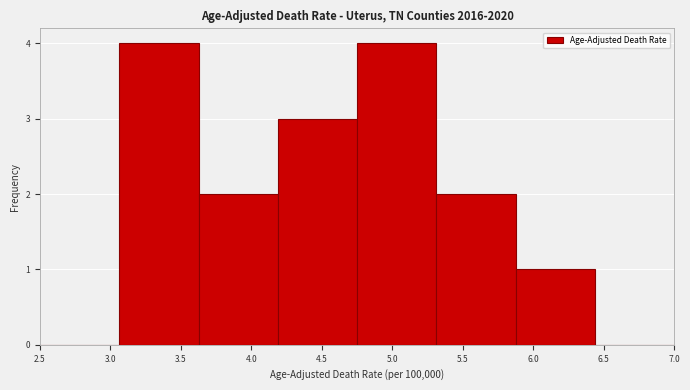

How tall is the bar that spans 5.90 to 6.45 on the x-axis? Neither the bar edges nor the heights are printed on the chart, so give them approximately, as read against the axes.

1